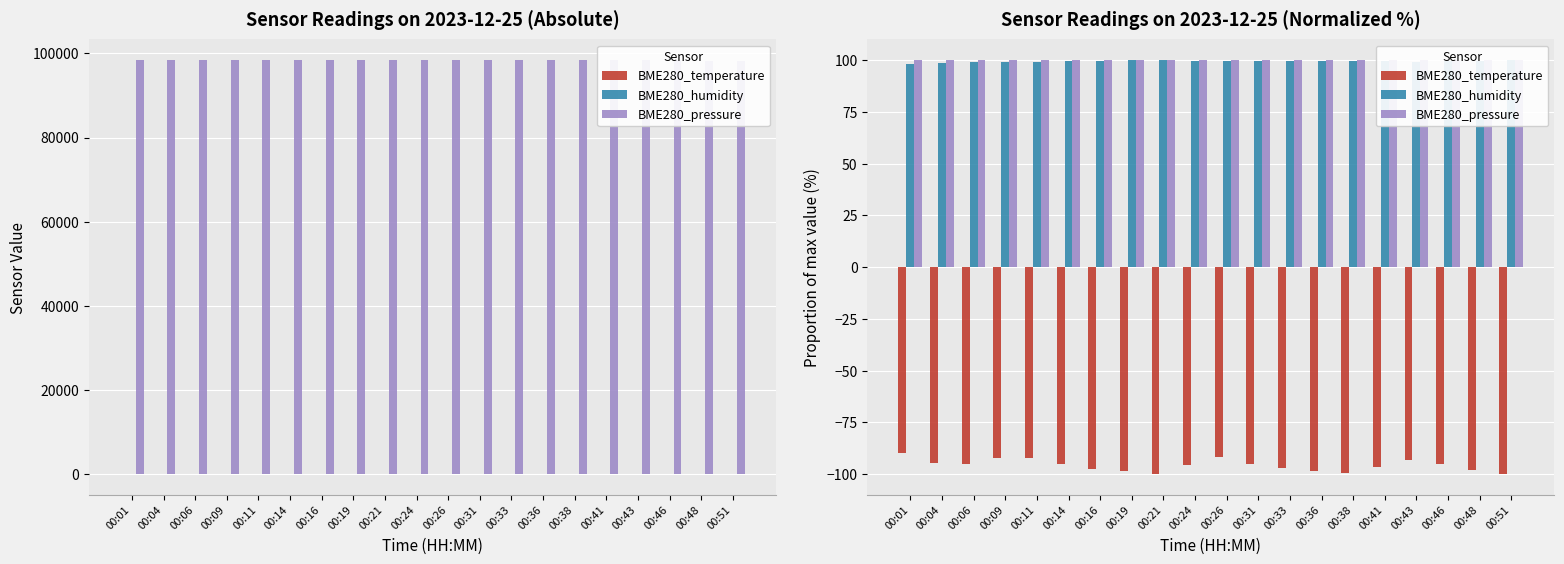

Reading right to left, list all the values displayed in this chart.

BME280_temperature: -100.0	-97.8	-95.1	-93.3	-96.4	-99.6	-98.2	-96.9	-95.1	-91.6	-95.6	-100.0	-98.7	-97.3	-95.1	-92.0	-92.0	-95.1	-94.7	-89.8
BME280_humidity: 99.9	99.8	99.4	99.3	99.6	99.7	99.7	99.7	99.6	99.5	99.8	100.0	99.9	99.5	99.4	99.0	99.0	99.1	98.7	98.2
BME280_pressure: 99.9	99.9	99.9	99.9	99.9	99.9	99.9	99.9	99.9	100.0	100.0	100.0	100.0	100.0	100.0	100.0	100.0	100.0	100.0	100.0